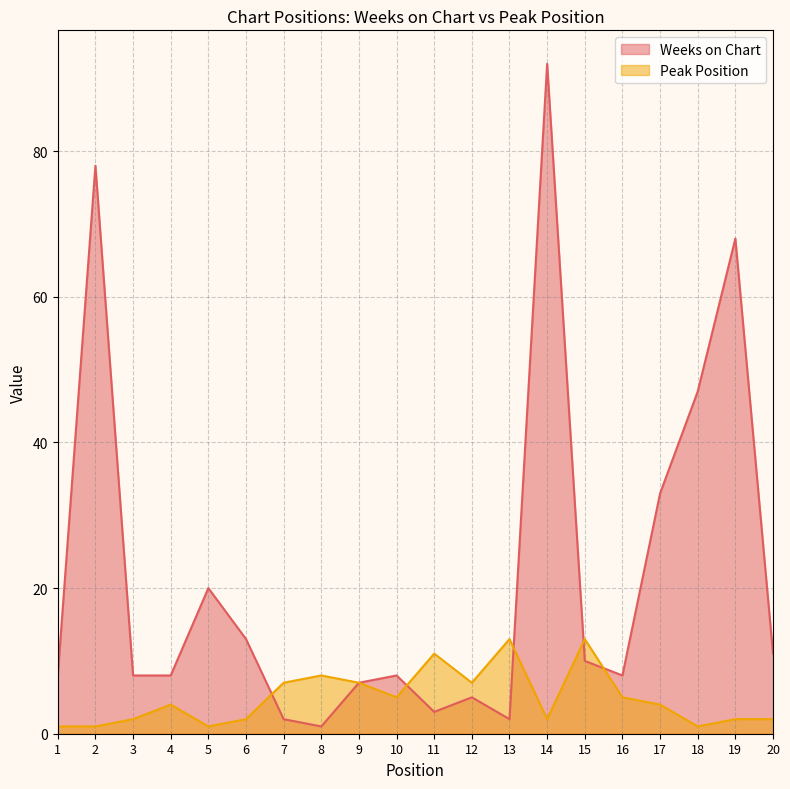

Rank the series by their maximum value, from highest to lowest.

Weeks on Chart, Peak Position